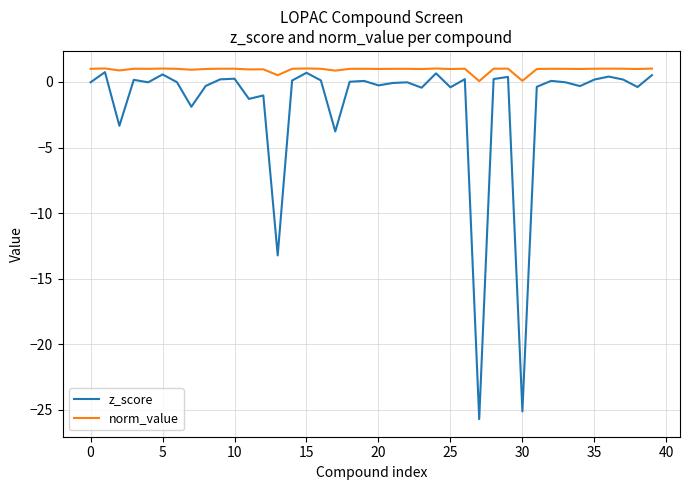

What are all the series names shown in the legend?

z_score, norm_value